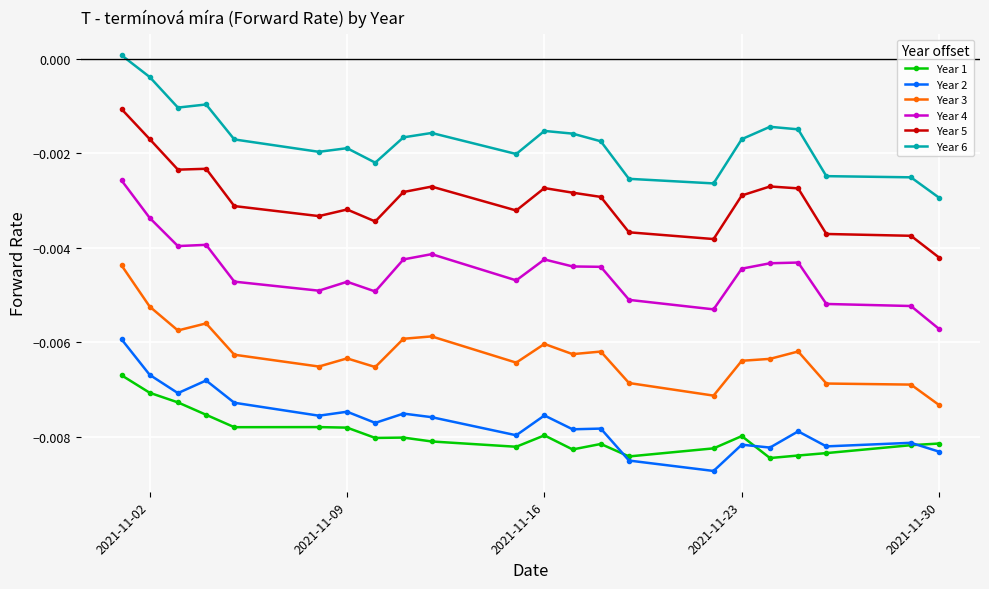

Which series has the widest spread of values?

Year 4